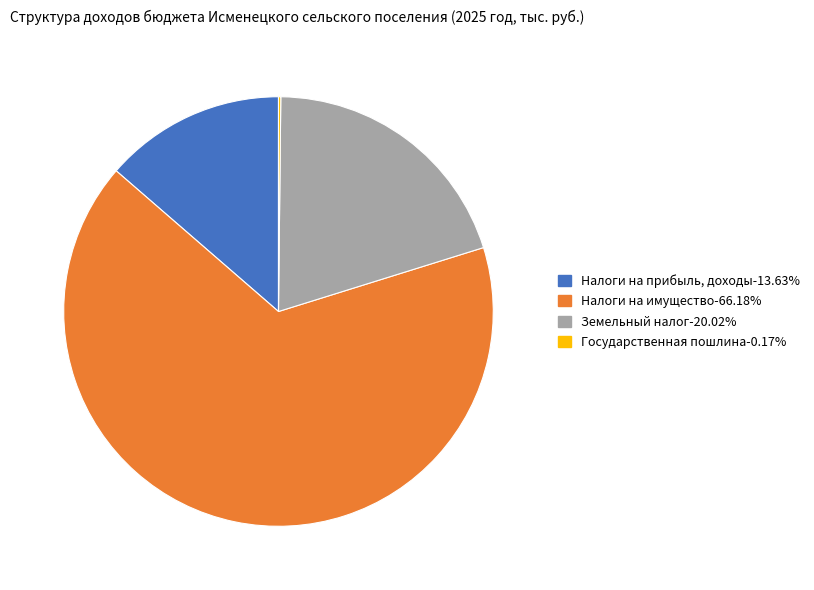

Is there any slice that represents more than half of the pie?

Yes